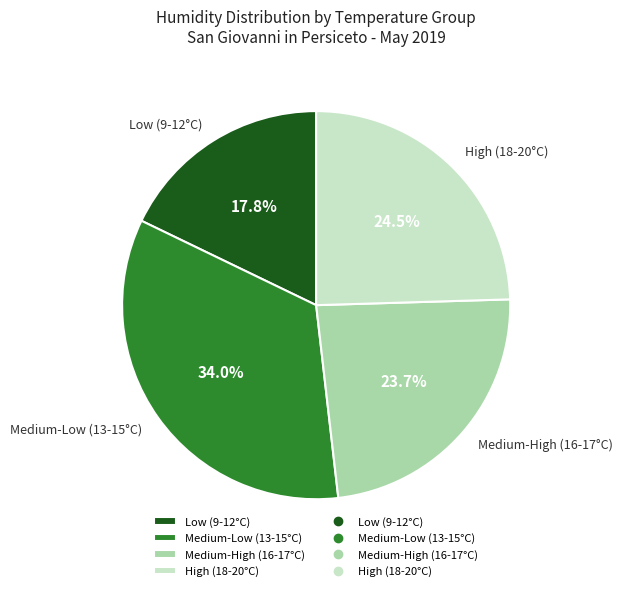

Does High (18-20°C) account for over 50% of the chart?

No